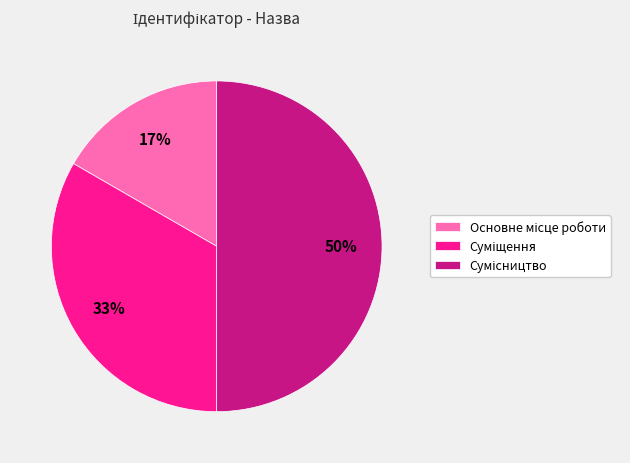

How many segments does this pie chart have?

3